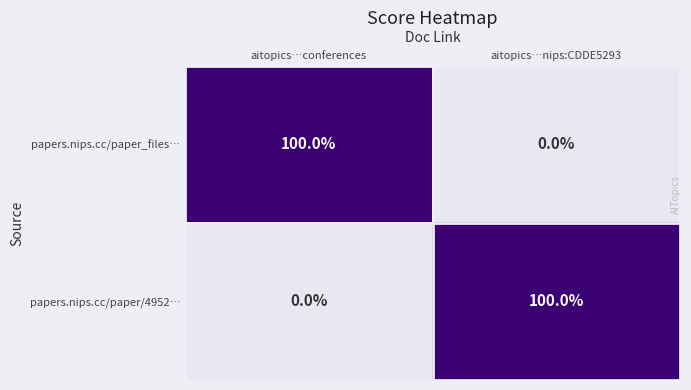

At aitopics…conferences, list the series in order from largest to smallest.

papers.nips.cc/paper_files…, papers.nips.cc/paper/4952…